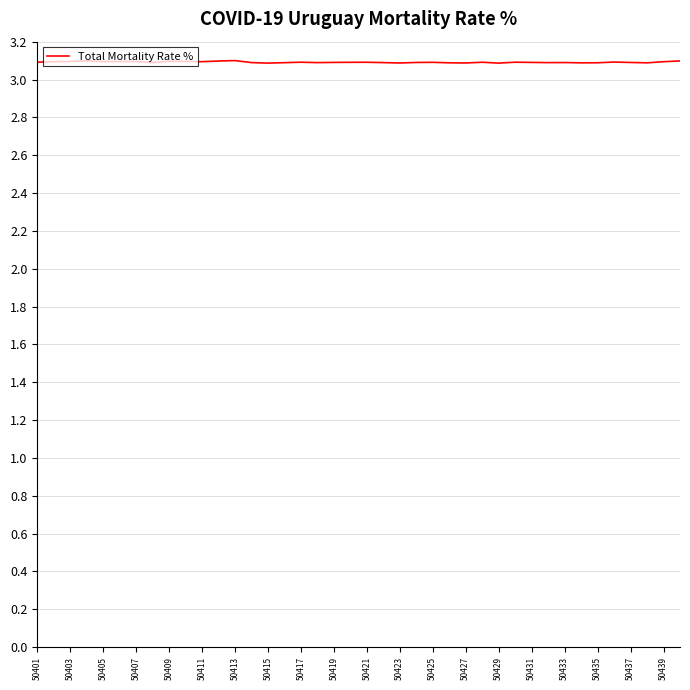

Does the chart display data point markers on the line(s)?

No